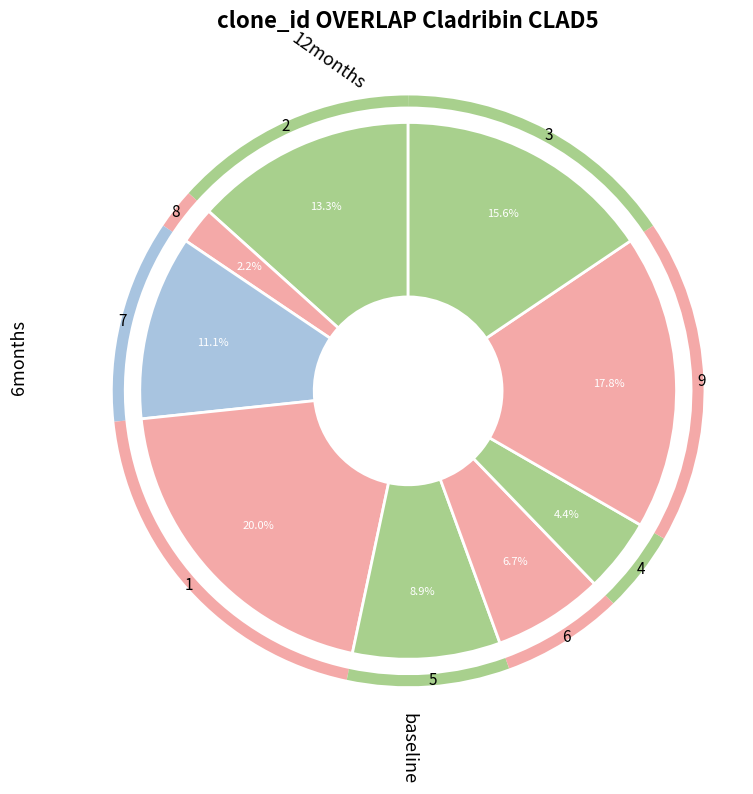

What is the largest slice in the pie chart?

1